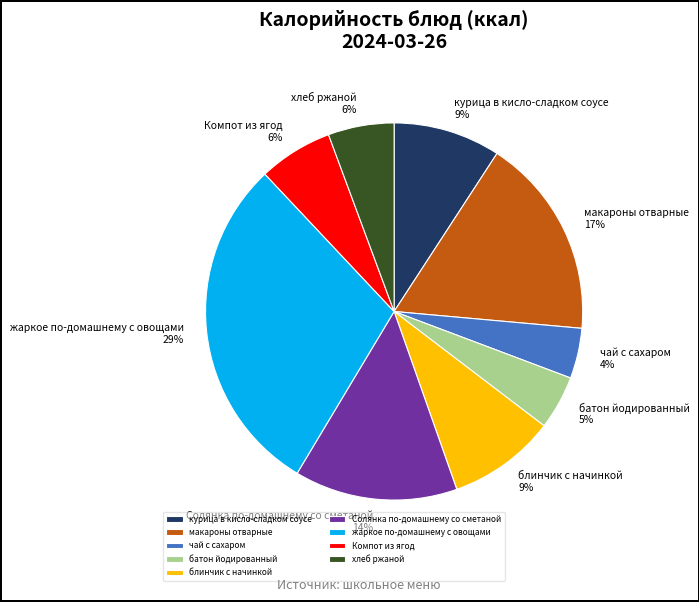

Do Компот из ягод and курица в кисло-сладком соусе together represent more than half of the pie?

No